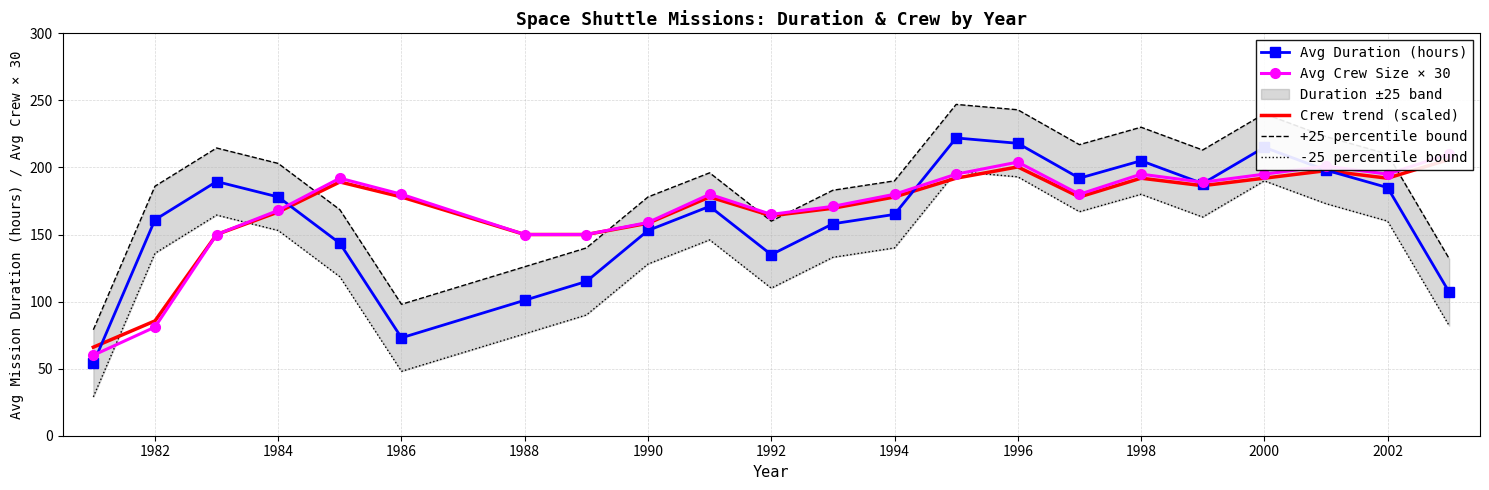

The value of Avg Duration (hours) at 1982 is 273.0. True or false?

False